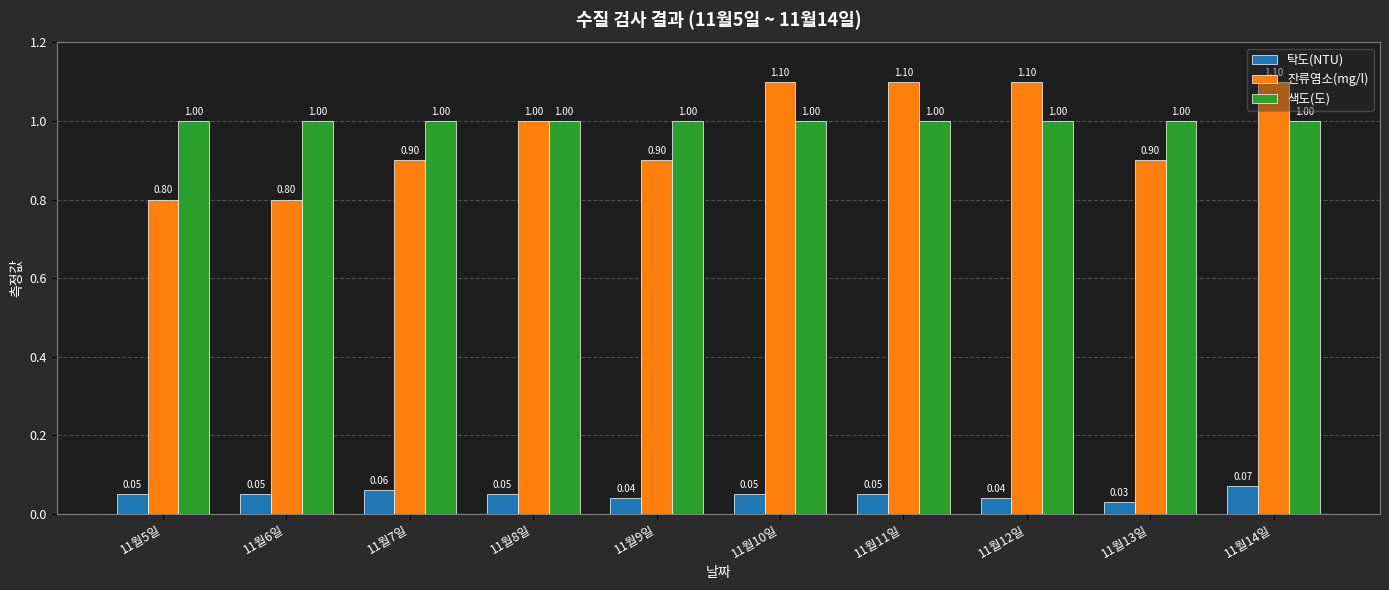

Is the value of 탁도(NTU) at 11월10일 greater than the value of 색도(도) at 11월14일?

No